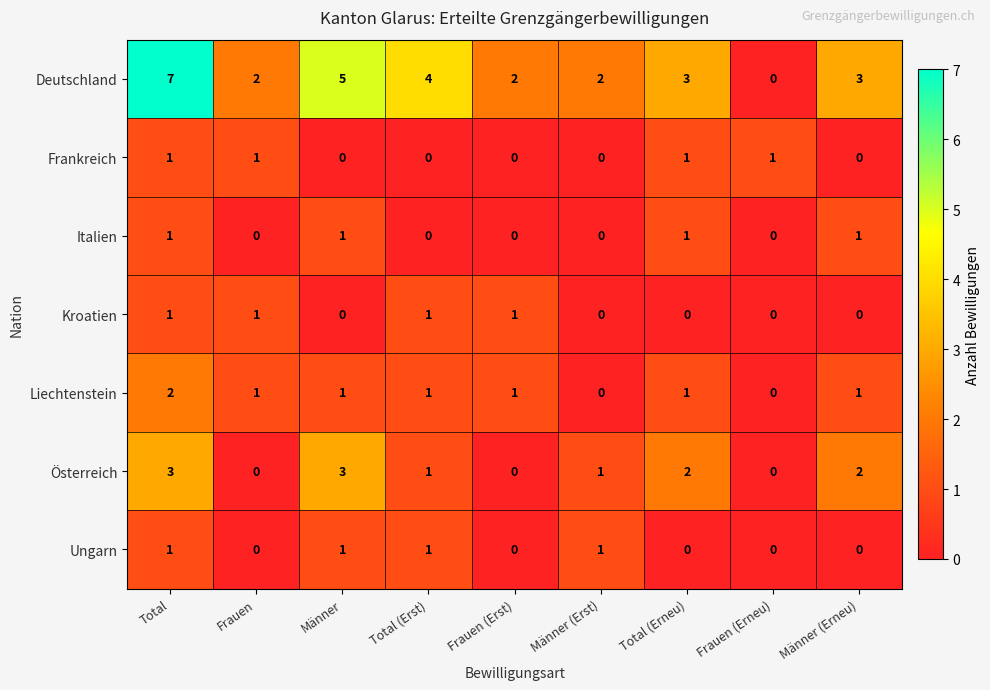

What is the maximum value shown in the chart?

7